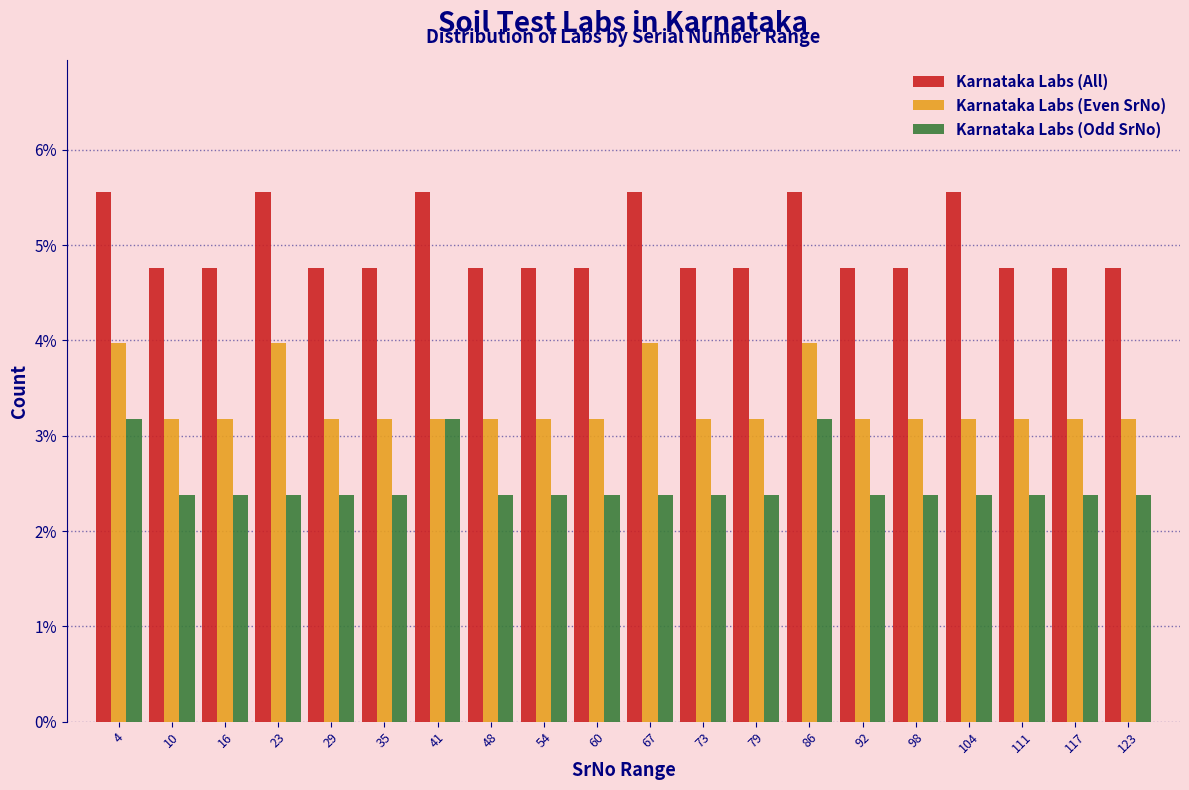

Reading left to right, transcribe this chart: for each range on the x-axis, give the height of each series' bar. Neither the bar edges nor the heights are printed on the chart, so give them approximately, as read against the axes.

1.0 to 7.3: Karnataka Labs (All)=5.6	Karnataka Labs (Even SrNo)=4.0	Karnataka Labs (Odd SrNo)=3.2
7.3 to 13.6: Karnataka Labs (All)=4.8	Karnataka Labs (Even SrNo)=3.2	Karnataka Labs (Odd SrNo)=2.4
13.6 to 19.9: Karnataka Labs (All)=4.8	Karnataka Labs (Even SrNo)=3.2	Karnataka Labs (Odd SrNo)=2.4
19.9 to 26.2: Karnataka Labs (All)=5.6	Karnataka Labs (Even SrNo)=4.0	Karnataka Labs (Odd SrNo)=2.4
26.2 to 32.5: Karnataka Labs (All)=4.8	Karnataka Labs (Even SrNo)=3.2	Karnataka Labs (Odd SrNo)=2.4
32.5 to 38.8: Karnataka Labs (All)=4.8	Karnataka Labs (Even SrNo)=3.2	Karnataka Labs (Odd SrNo)=2.4
38.8 to 45.1: Karnataka Labs (All)=5.6	Karnataka Labs (Even SrNo)=3.2	Karnataka Labs (Odd SrNo)=3.2
45.1 to 51.4: Karnataka Labs (All)=4.8	Karnataka Labs (Even SrNo)=3.2	Karnataka Labs (Odd SrNo)=2.4
51.4 to 57.7: Karnataka Labs (All)=4.8	Karnataka Labs (Even SrNo)=3.2	Karnataka Labs (Odd SrNo)=2.4
57.7 to 64.0: Karnataka Labs (All)=4.8	Karnataka Labs (Even SrNo)=3.2	Karnataka Labs (Odd SrNo)=2.4
64.0 to 70.3: Karnataka Labs (All)=5.6	Karnataka Labs (Even SrNo)=4.0	Karnataka Labs (Odd SrNo)=2.4
70.3 to 76.6: Karnataka Labs (All)=4.8	Karnataka Labs (Even SrNo)=3.2	Karnataka Labs (Odd SrNo)=2.4
76.6 to 82.9: Karnataka Labs (All)=4.8	Karnataka Labs (Even SrNo)=3.2	Karnataka Labs (Odd SrNo)=2.4
82.9 to 89.2: Karnataka Labs (All)=5.6	Karnataka Labs (Even SrNo)=4.0	Karnataka Labs (Odd SrNo)=3.2
89.2 to 95.5: Karnataka Labs (All)=4.8	Karnataka Labs (Even SrNo)=3.2	Karnataka Labs (Odd SrNo)=2.4
95.5 to 101.8: Karnataka Labs (All)=4.8	Karnataka Labs (Even SrNo)=3.2	Karnataka Labs (Odd SrNo)=2.4
101.8 to 108.1: Karnataka Labs (All)=5.6	Karnataka Labs (Even SrNo)=3.2	Karnataka Labs (Odd SrNo)=2.4
108.1 to 114.4: Karnataka Labs (All)=4.8	Karnataka Labs (Even SrNo)=3.2	Karnataka Labs (Odd SrNo)=2.4
114.4 to 120.7: Karnataka Labs (All)=4.8	Karnataka Labs (Even SrNo)=3.2	Karnataka Labs (Odd SrNo)=2.4
120.7 to 127.0: Karnataka Labs (All)=4.8	Karnataka Labs (Even SrNo)=3.2	Karnataka Labs (Odd SrNo)=2.4